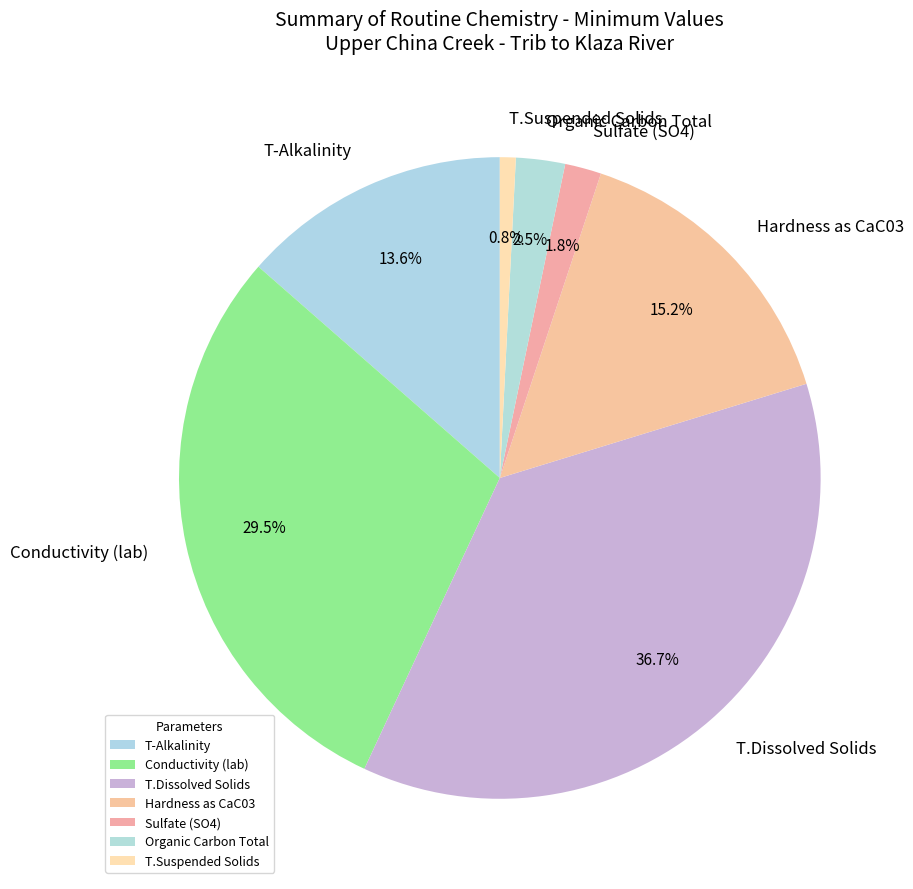

What portion of the pie excludes T-Alkalinity?

86.4%